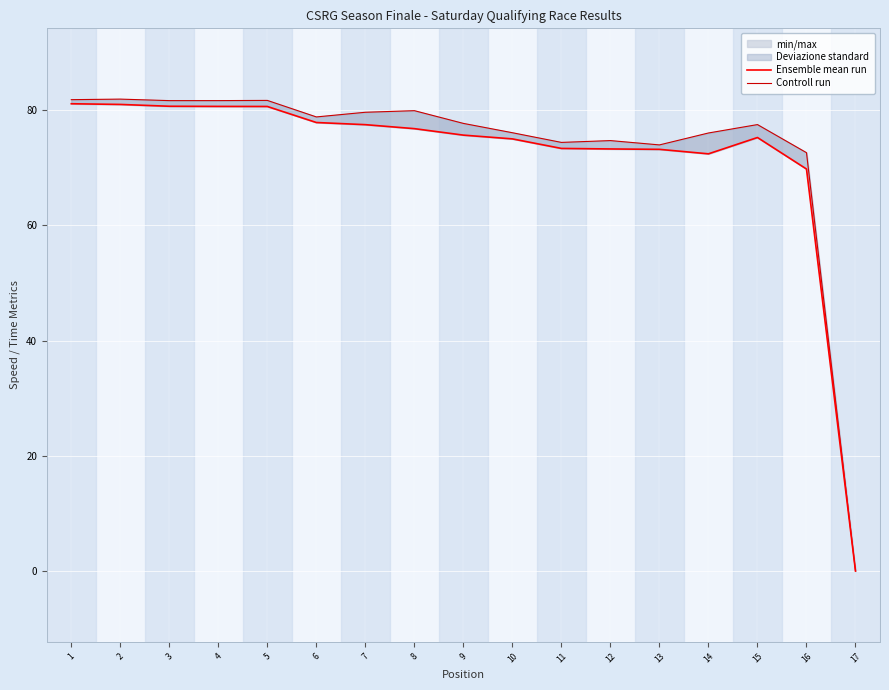

Does the chart display data point markers on the line(s)?

No